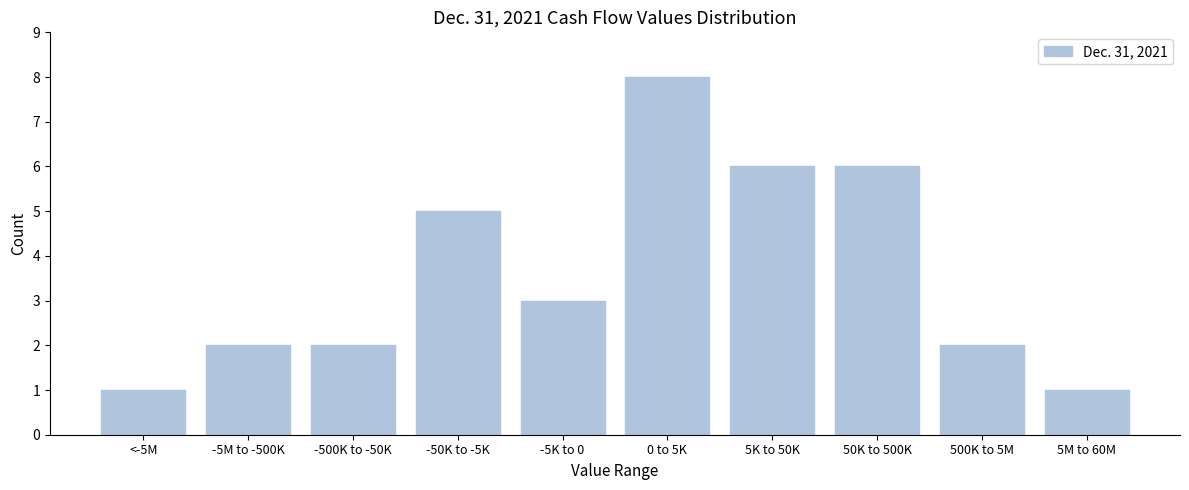

Reading left to right, what are all the values shown in this chart?

1	2	2	5	3	8	6	6	2	1